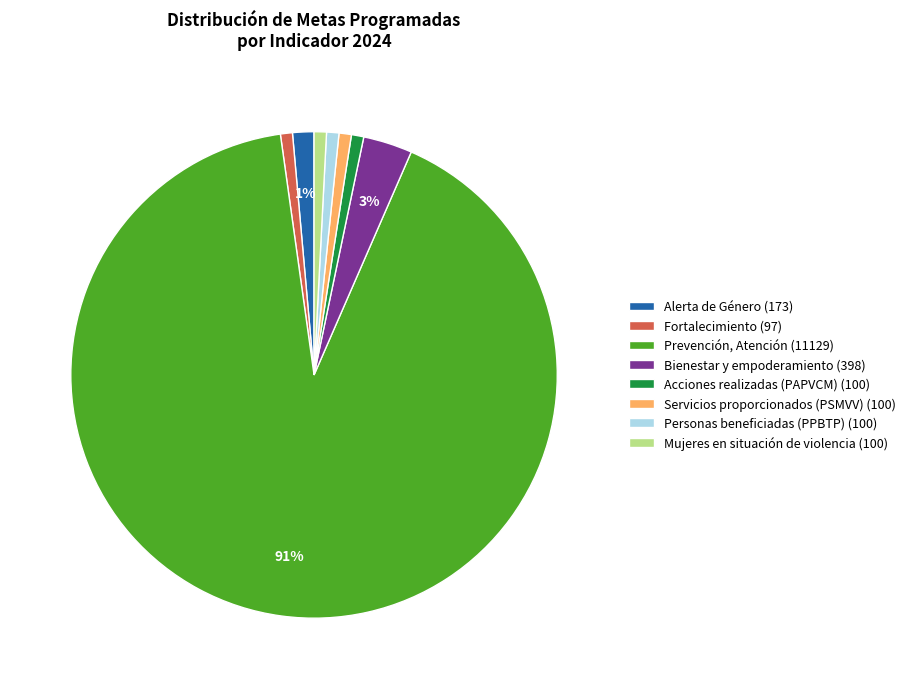

Between Bienestar y empoderamiento (398) and Personas beneficiadas (PPBTP) (100), which is larger?

Bienestar y empoderamiento (398)